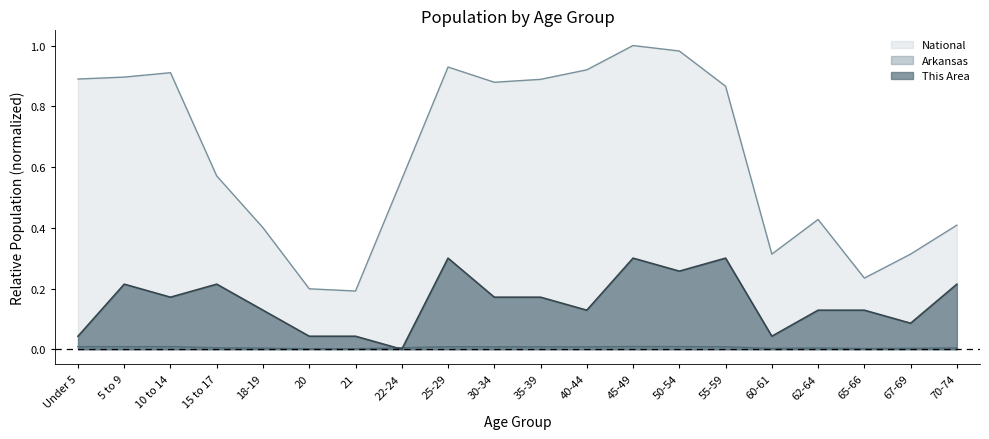

The value of Arkansas at 25-29 is 0.0. True or false?

False